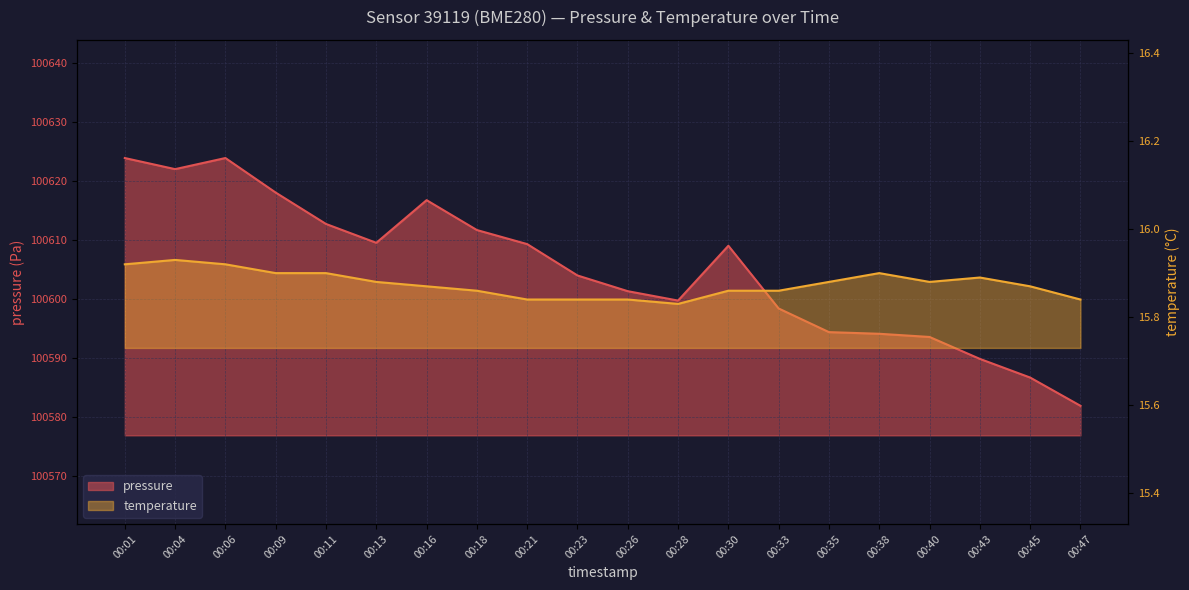

What is the sum of the pressure values at 00:18 and 00:23?

201215.7